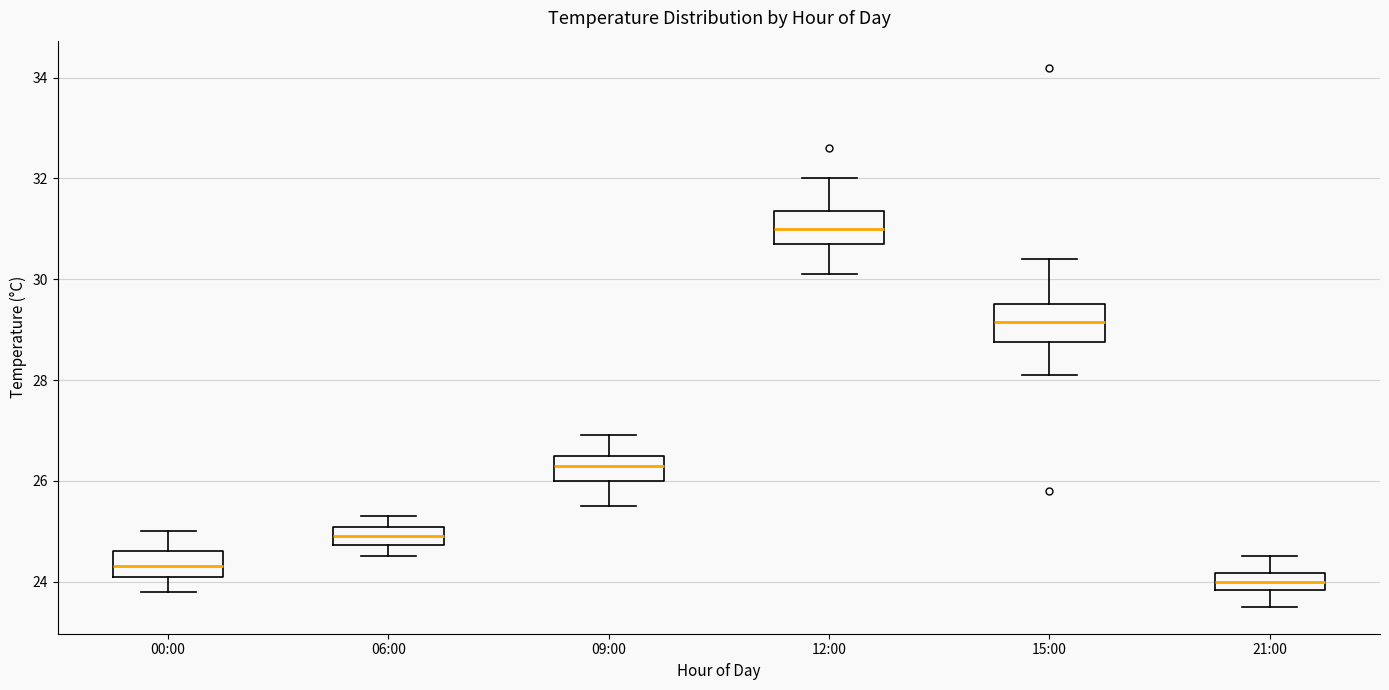

Where does the upper whisker of the box for 09:00 end on the y-axis? The values are not printed on the chart, so give them approximately, as read against the axis.

27.0